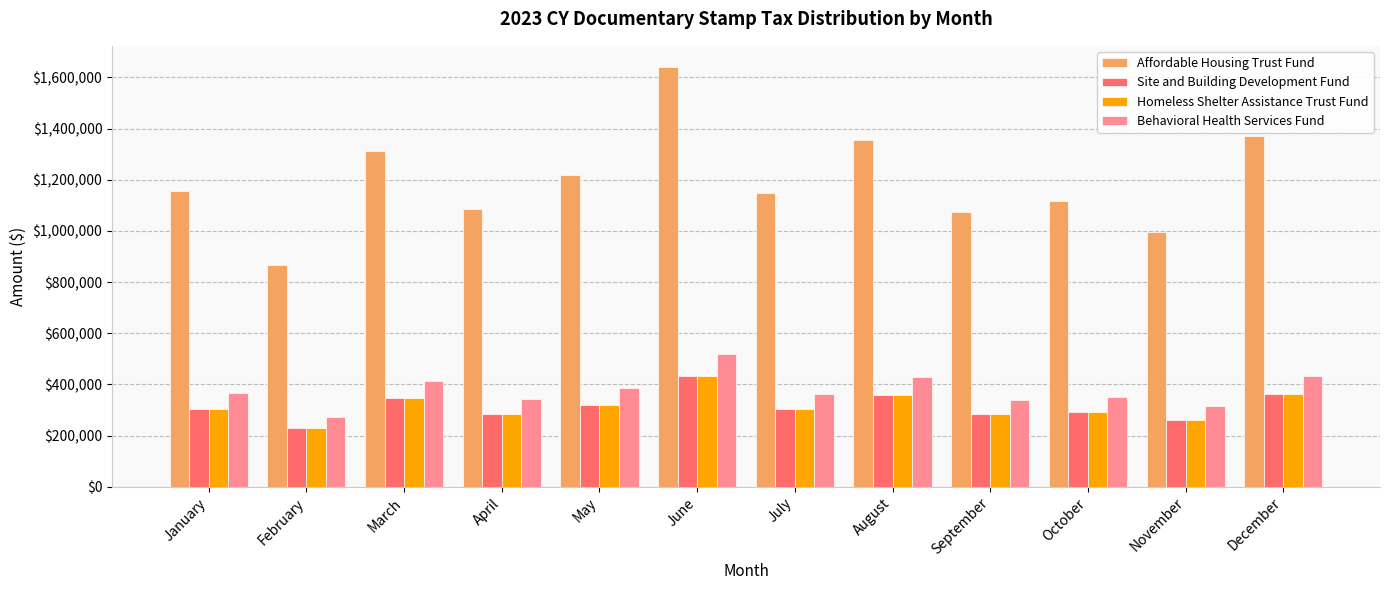

What is the maximum value shown in the chart?

1641576.7